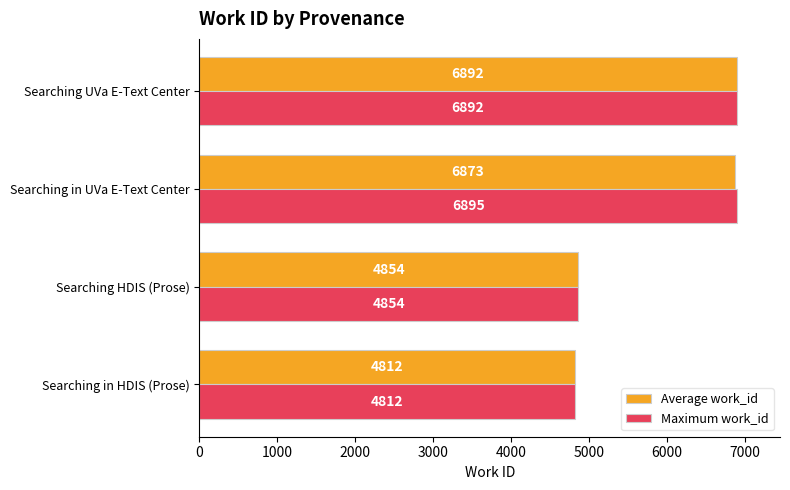

List the series in order of their peak value, highest first.

Maximum work_id, Average work_id